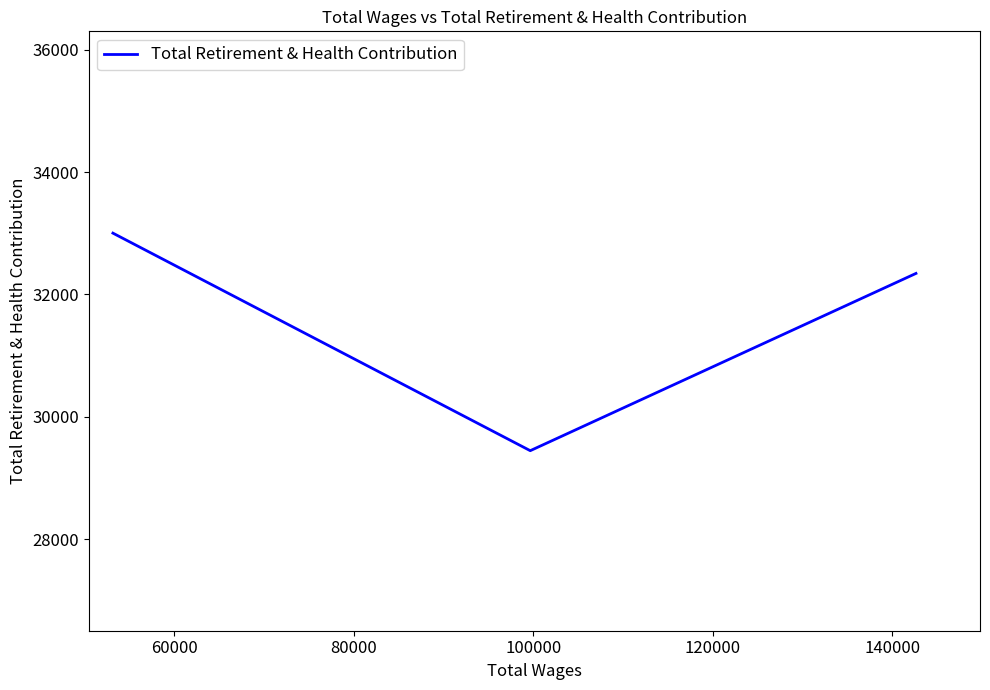

What is the difference between the second highest and minimum values?

2899